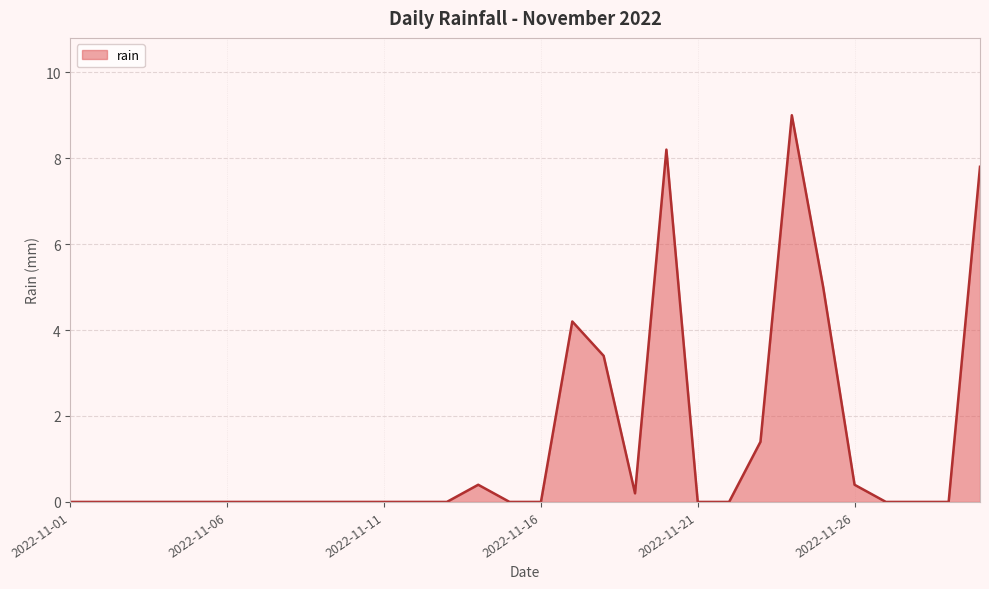

What is the difference between the maximum and minimum values?

9.0